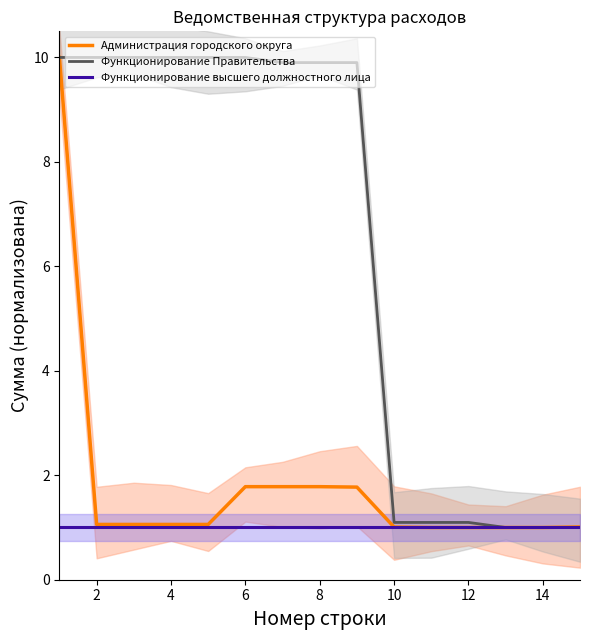

Is it true that Функционирование высшего должностного лица equals 1.0 at 12?

True